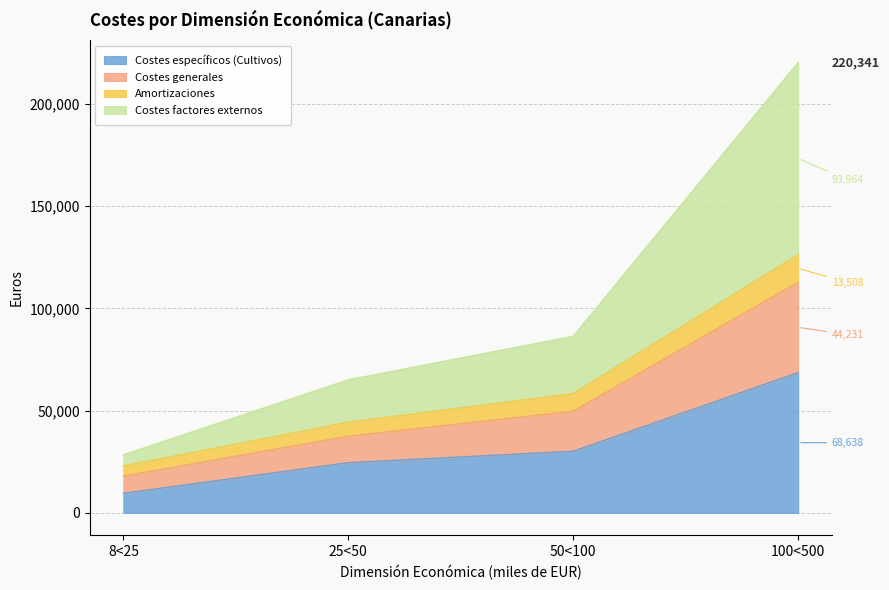

The Amortizaciones series shows 10217 at 8<25. True or false?

False